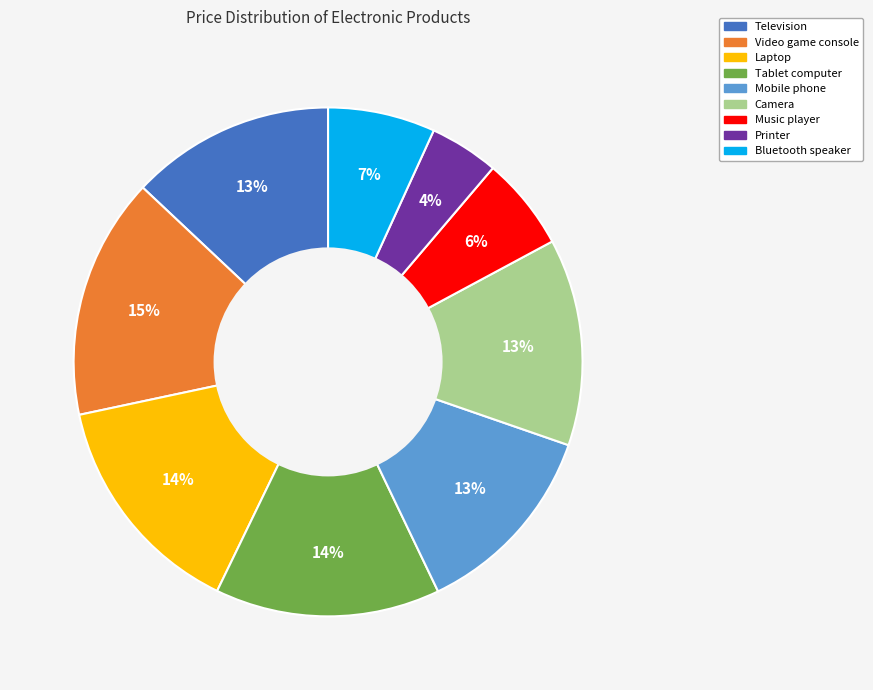

How many slices are in this pie chart?

9